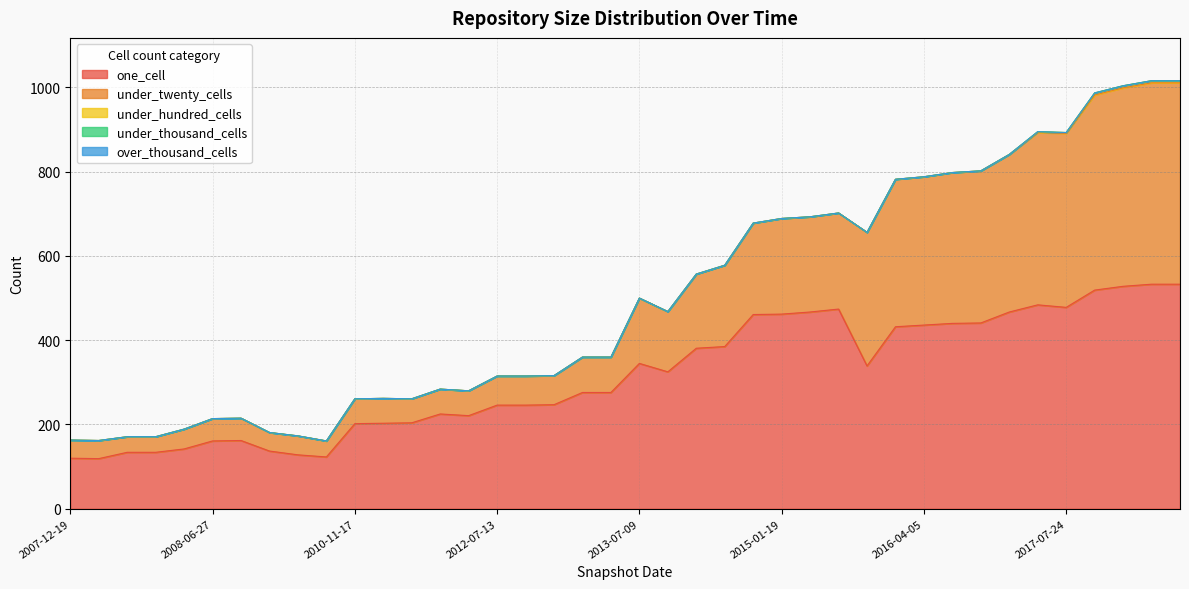

True or false: under_twenty_cells and one_cell cross at least once.

False